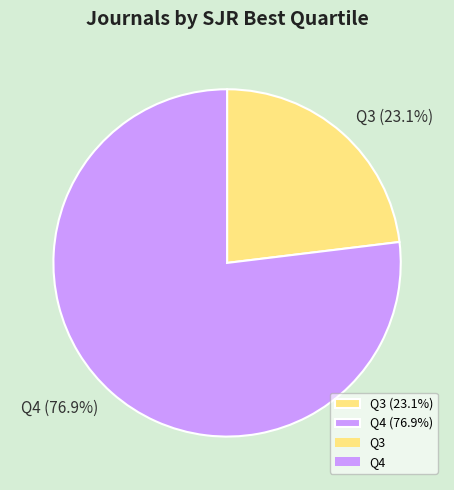

How much of the chart is everything except Q4?

23.1%